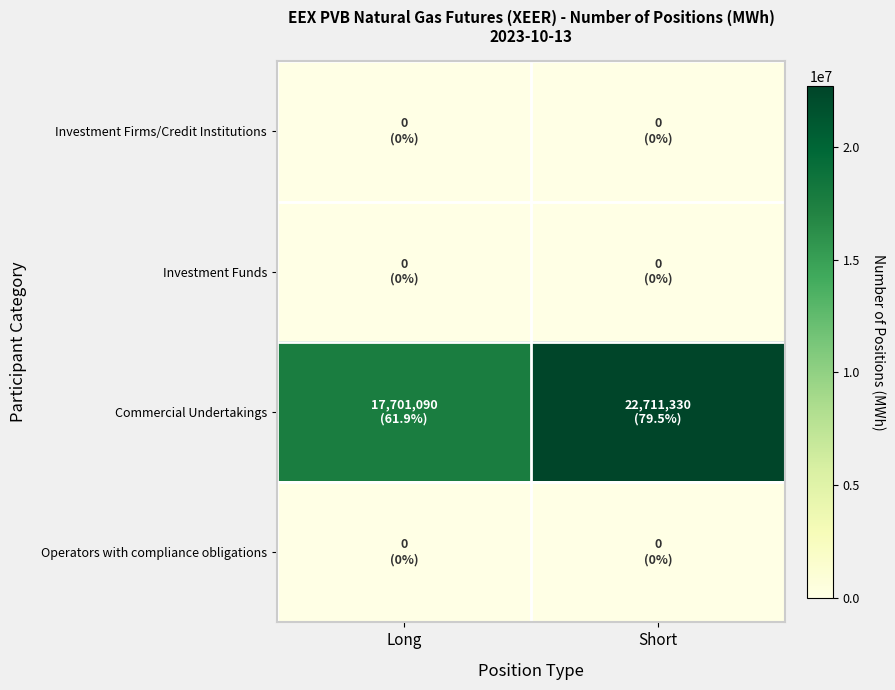

What is the maximum value shown in the chart?

22711330